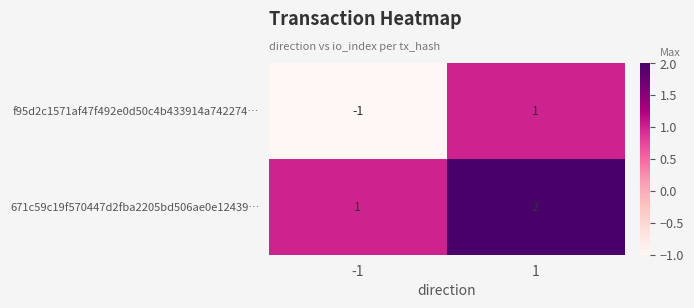

Reading left to right, what are all the values shown in this chart?

f95d2c1571af47f492e0d50c4b433914a742274…: -1	1
671c59c19f570447d2fba2205bd506ae0e12439…: 1	2